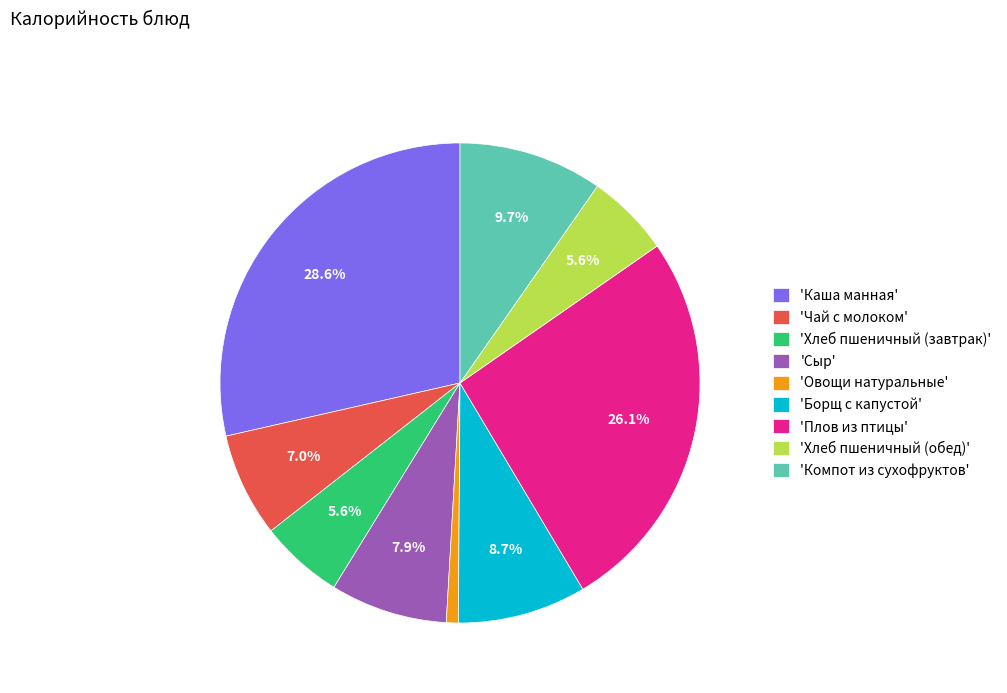

What percentage is NOT represented by 'Плов из птицы'?

73.9%